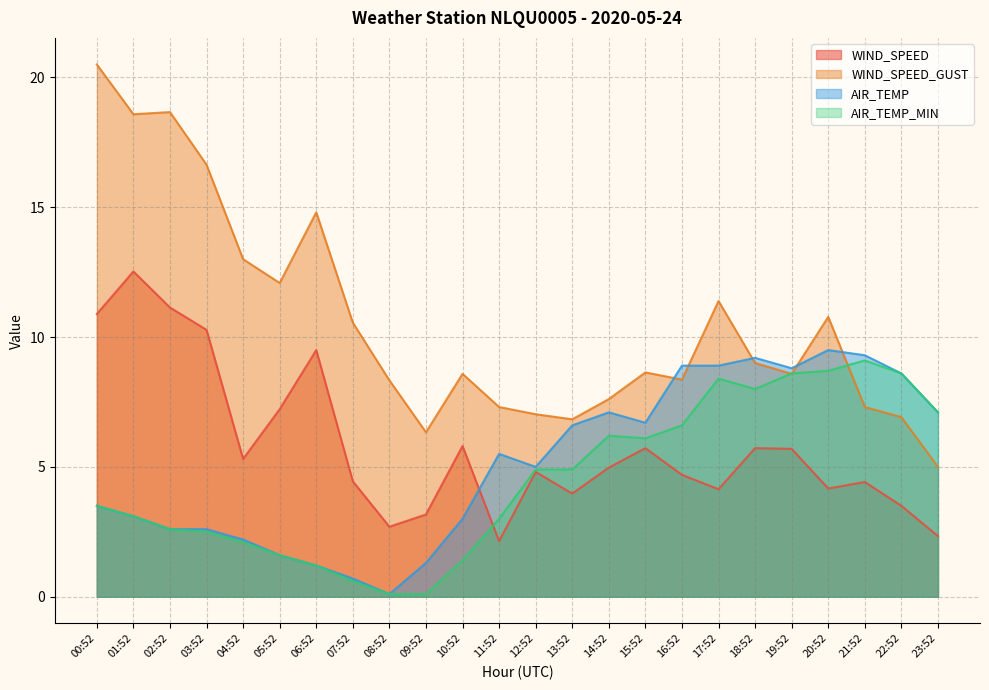

How many values in the AIR_TEMP series exceed 5?

12